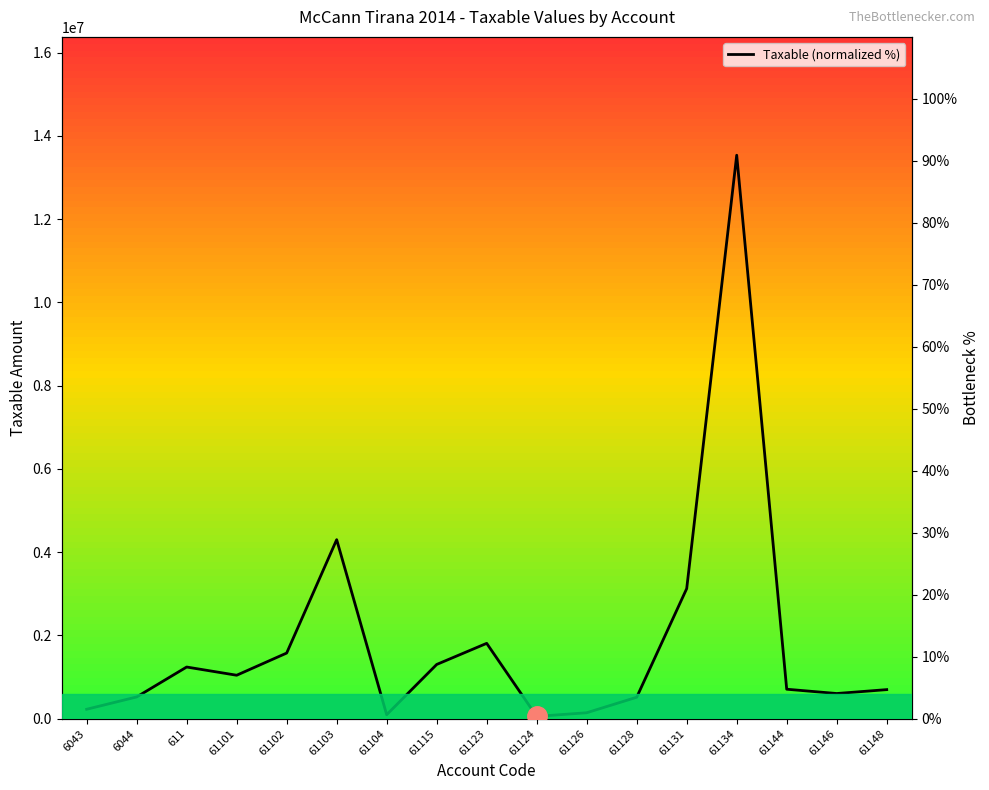

Reading left to right, list all the values displayed in this chart.

6043=1.5	6044=3.5	611=8.3	61101=7.0	61102=10.6	61103=28.9	61104=0.6	61115=8.8	61123=12.2	61124=0.4	61126=1.0	61128=3.5	61131=21.0	61134=90.9	61144=4.8	61146=4.1	61148=4.7